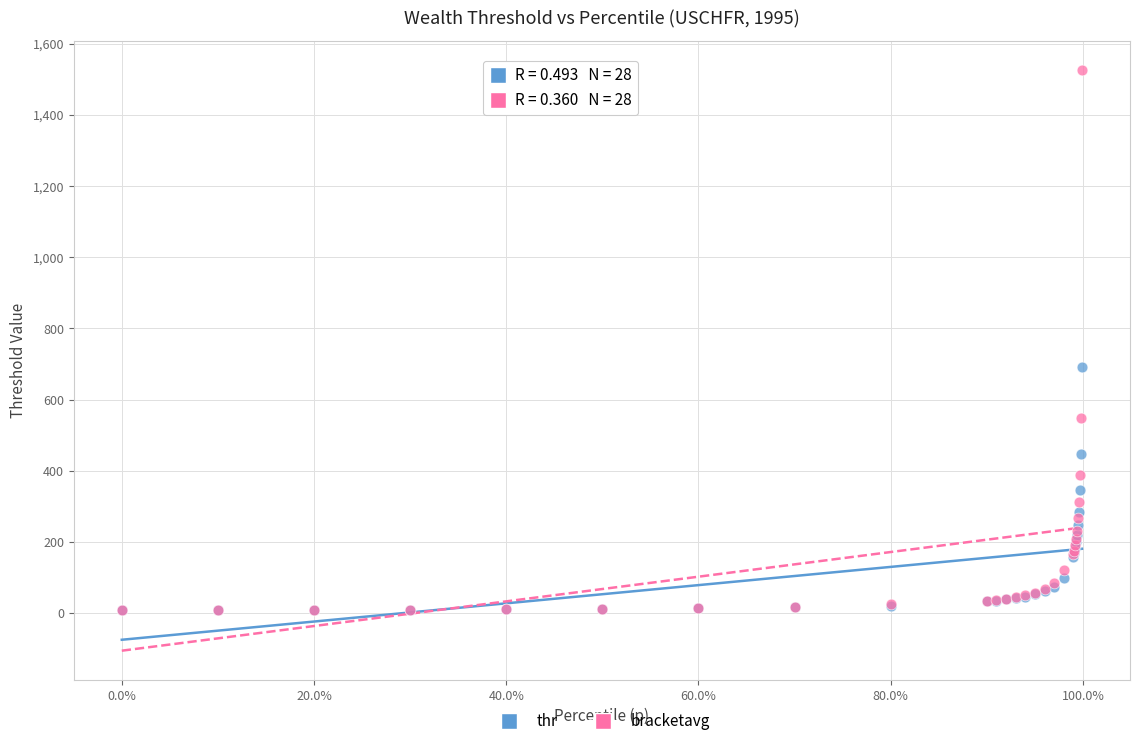

What are all the series names shown in the legend?

thr, bracketavg